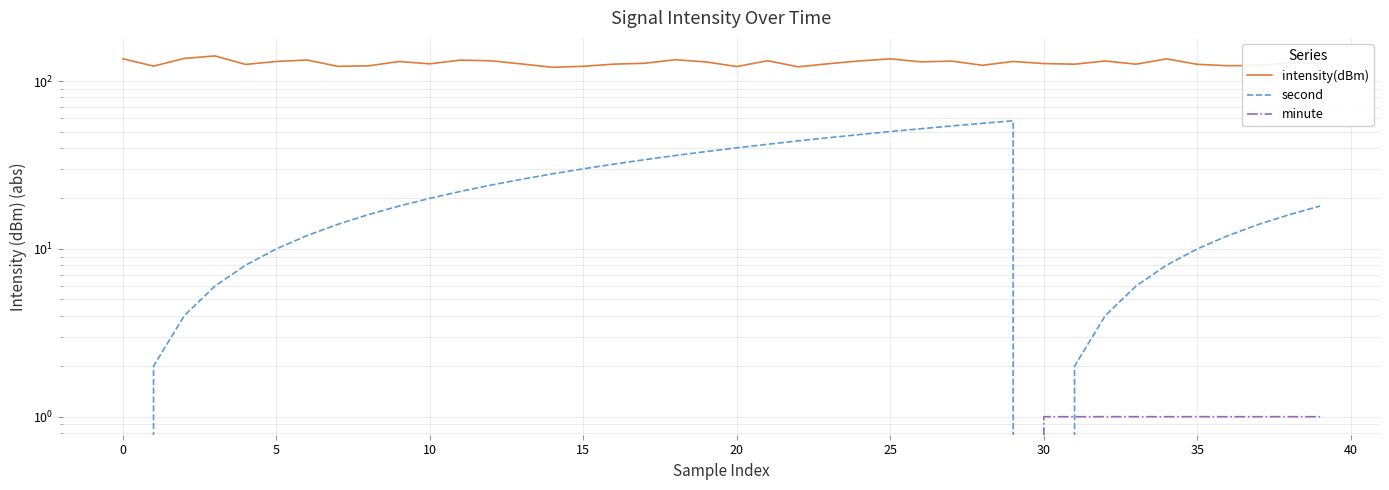

What is the value of the intensity(dBm) point at the 24th from the left?

126.9